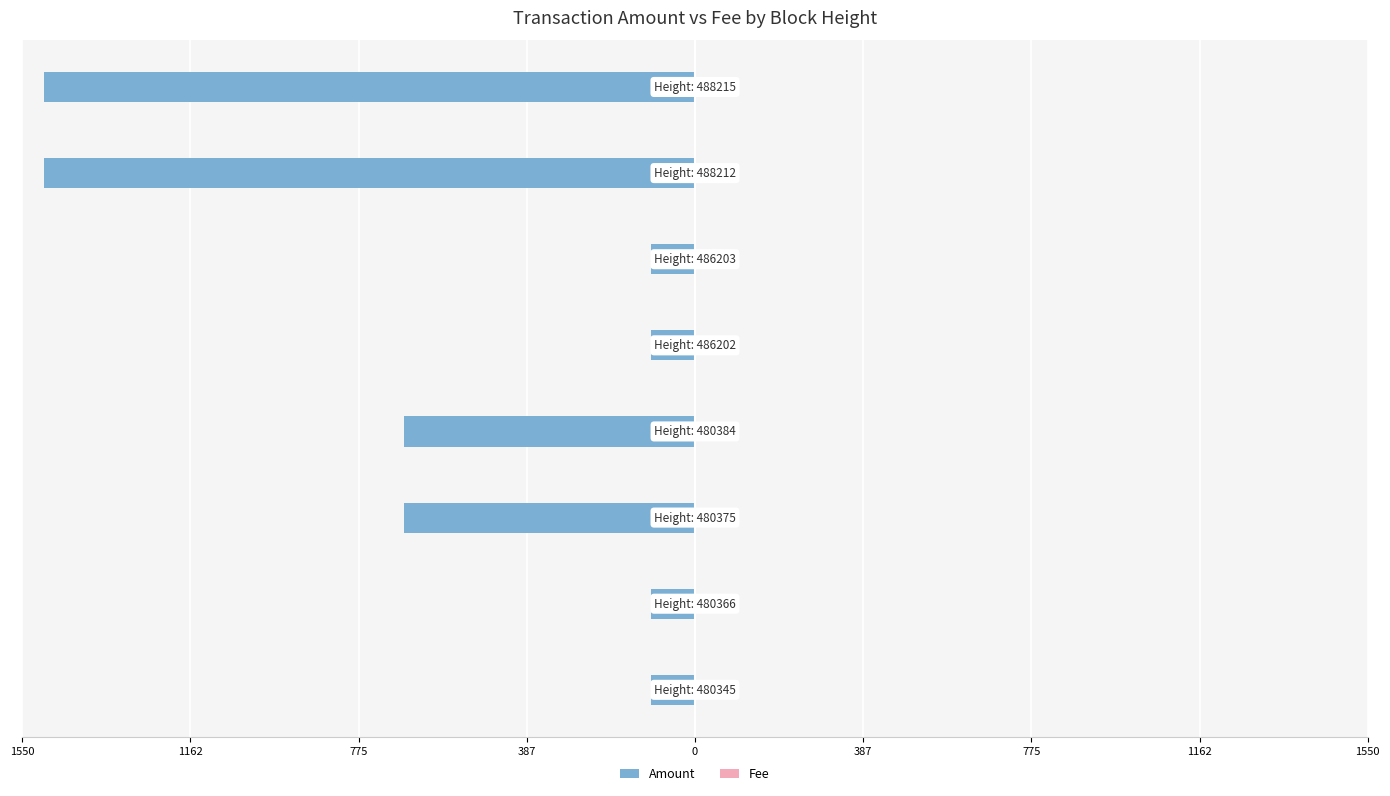

What is the minimum value for Amount?

-1500.0